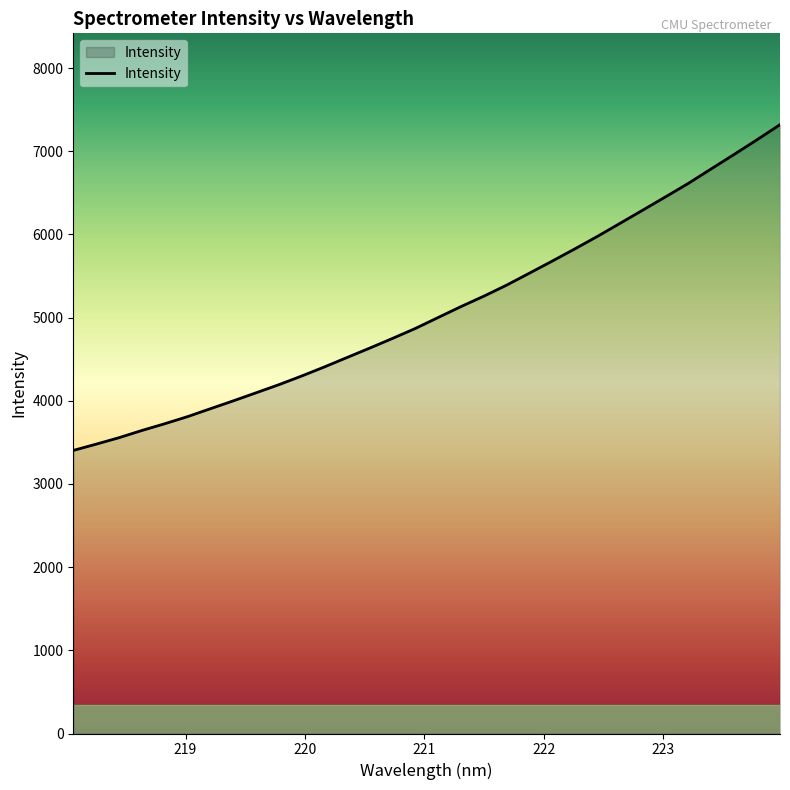

What is the greatest value displayed?

7320.1